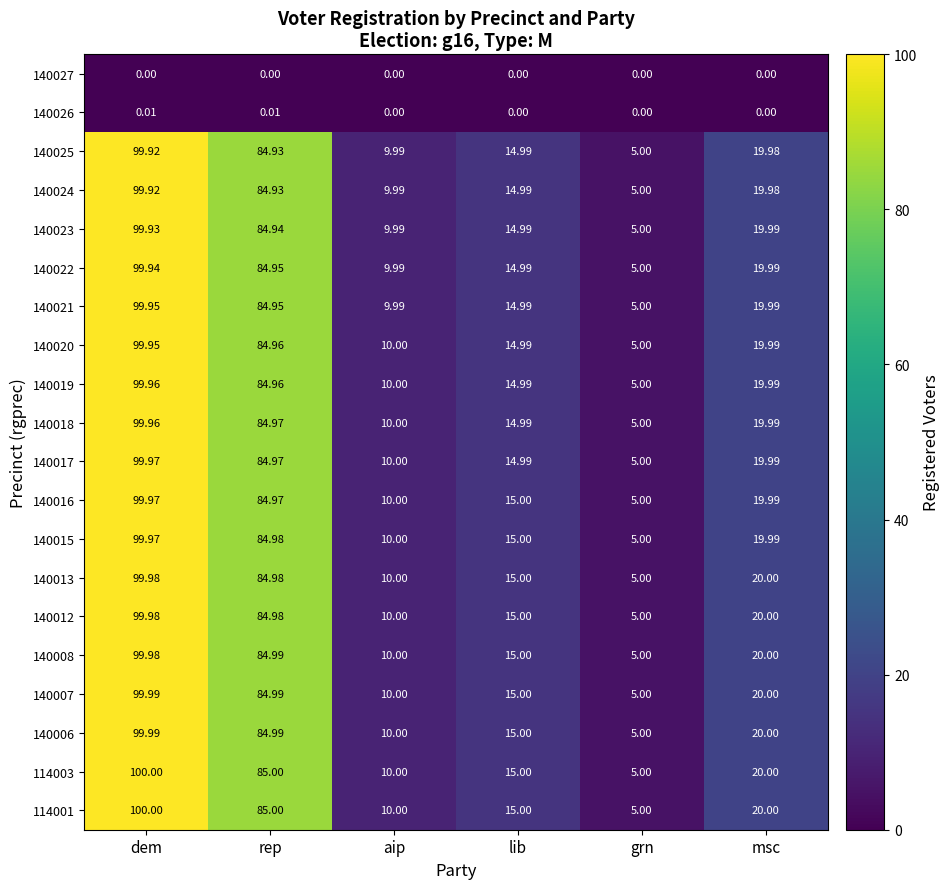

Which category has the highest value across all series?

dem